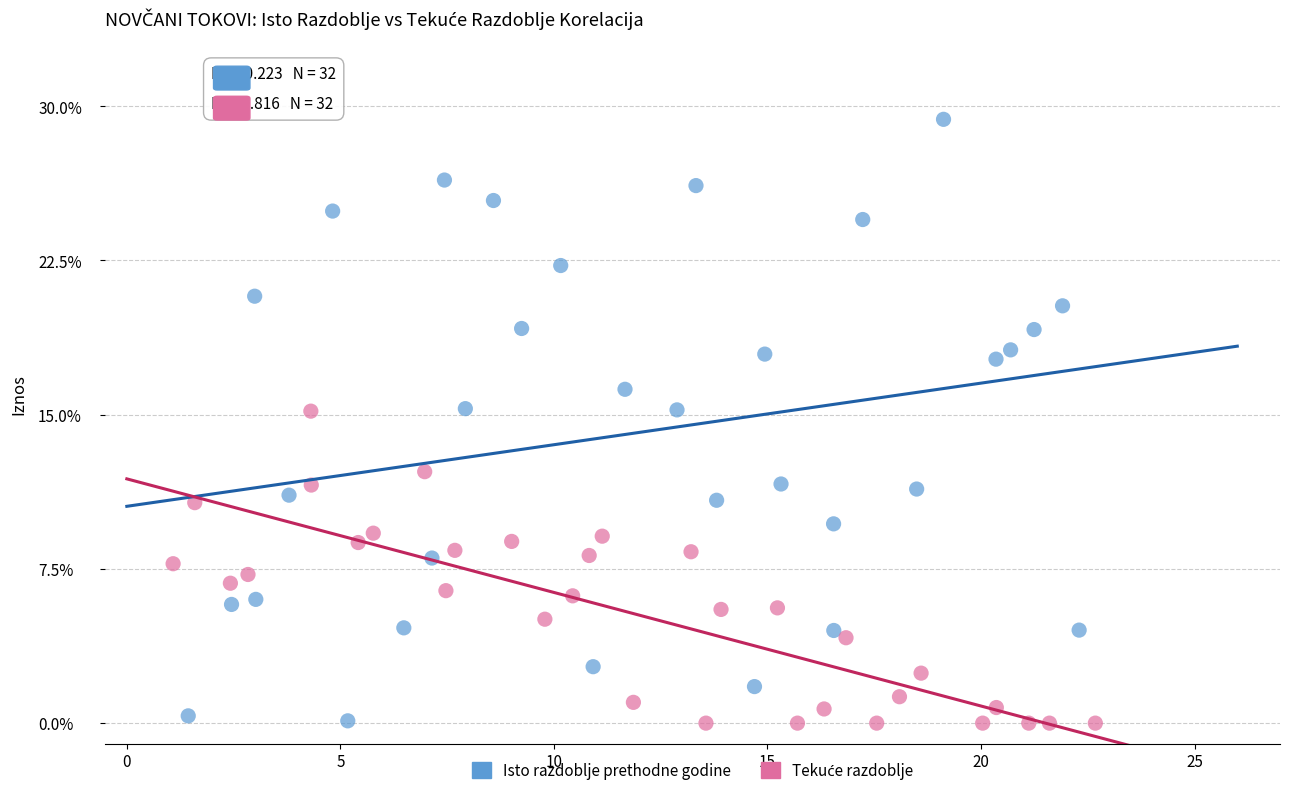

Which series has the largest Y range (max minus min)?

Isto razdoblje prethodne godine